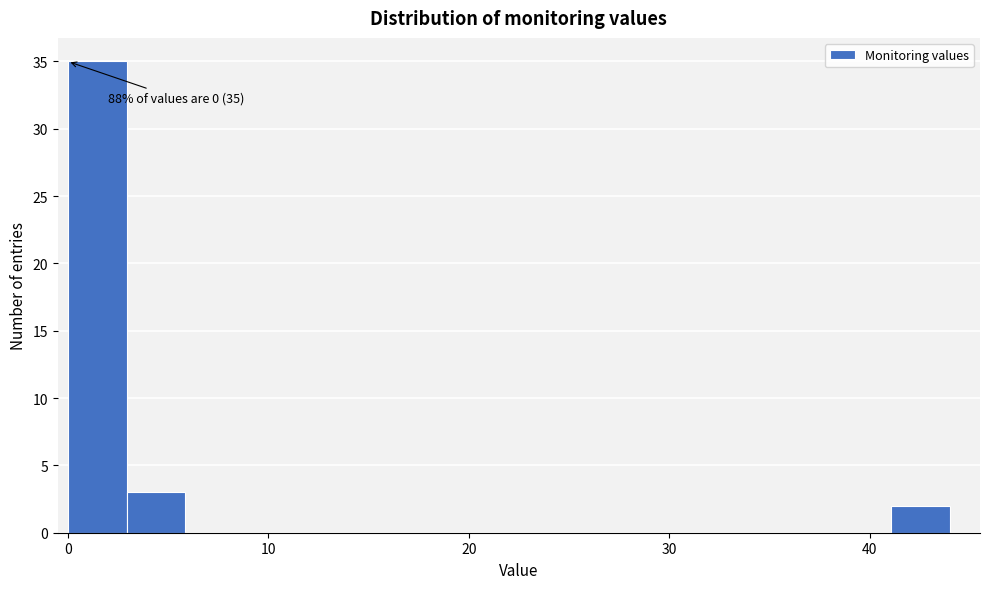

Around what value on the x-axis is the tallest bar? Give the approximate position of its centre, as read against the axis.

1